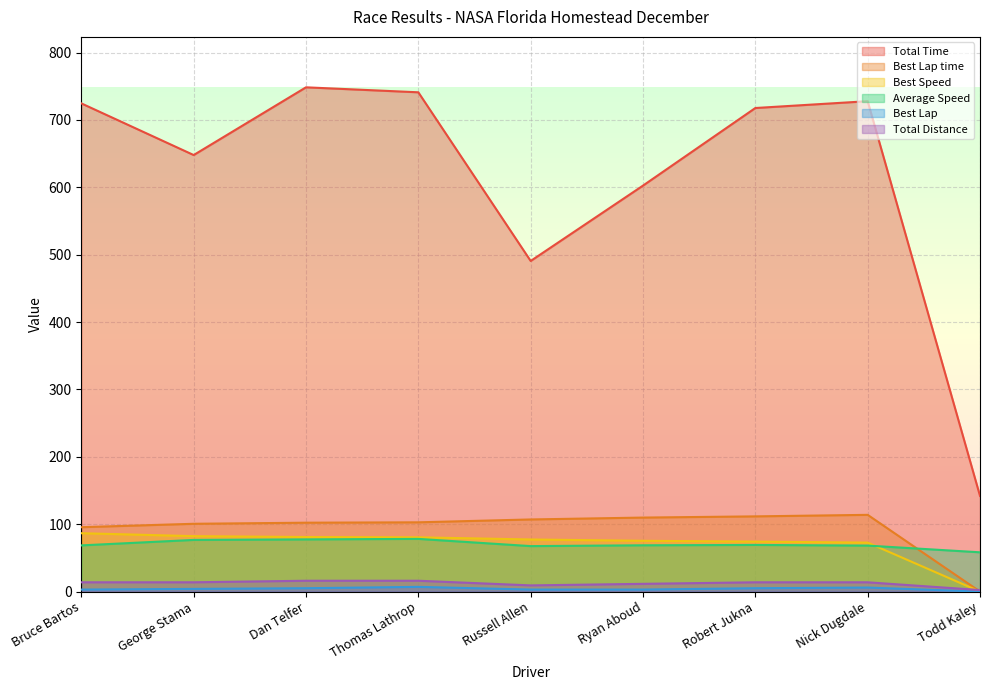

Rank the series by their maximum value, from highest to lowest.

Total Time, Best Lap time, Best Speed, Average Speed, Total Distance, Best Lap